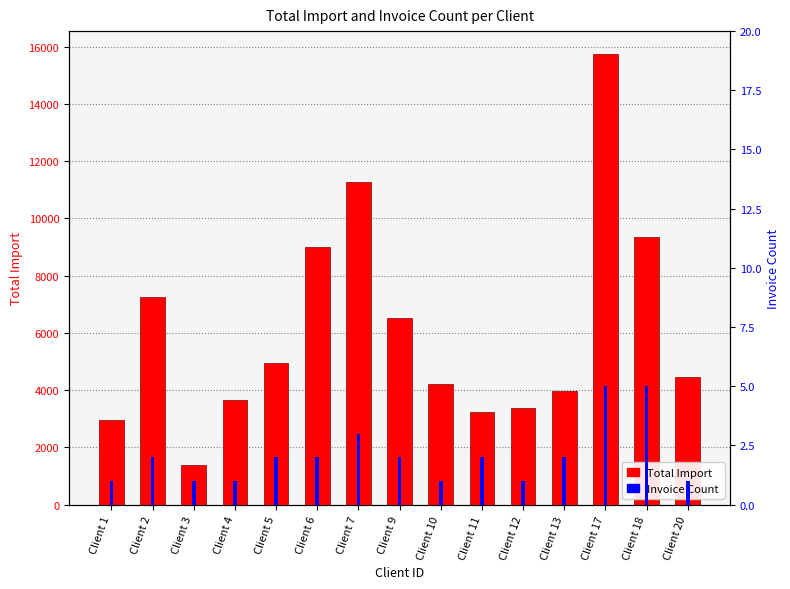

How many values in the Total Import series exceed 4443?

8